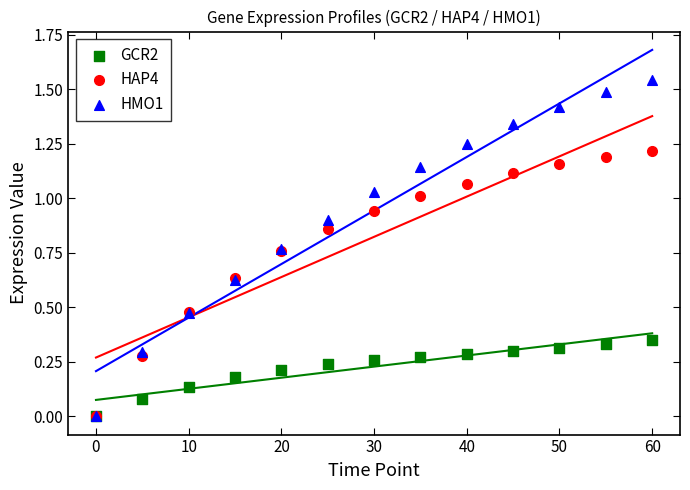

Which series has the widest spread of Y values?

HMO1